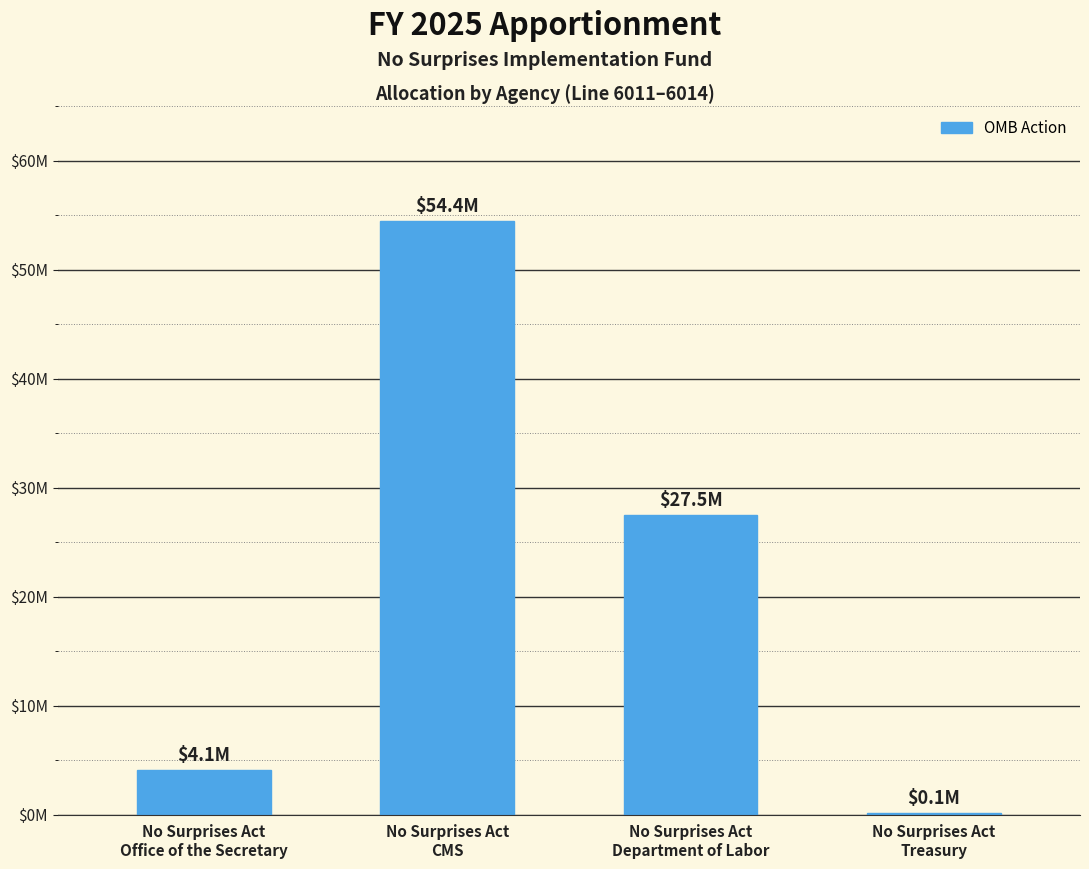

The value at No Surprises Act
Department of Labor is 27450395. True or false?

True